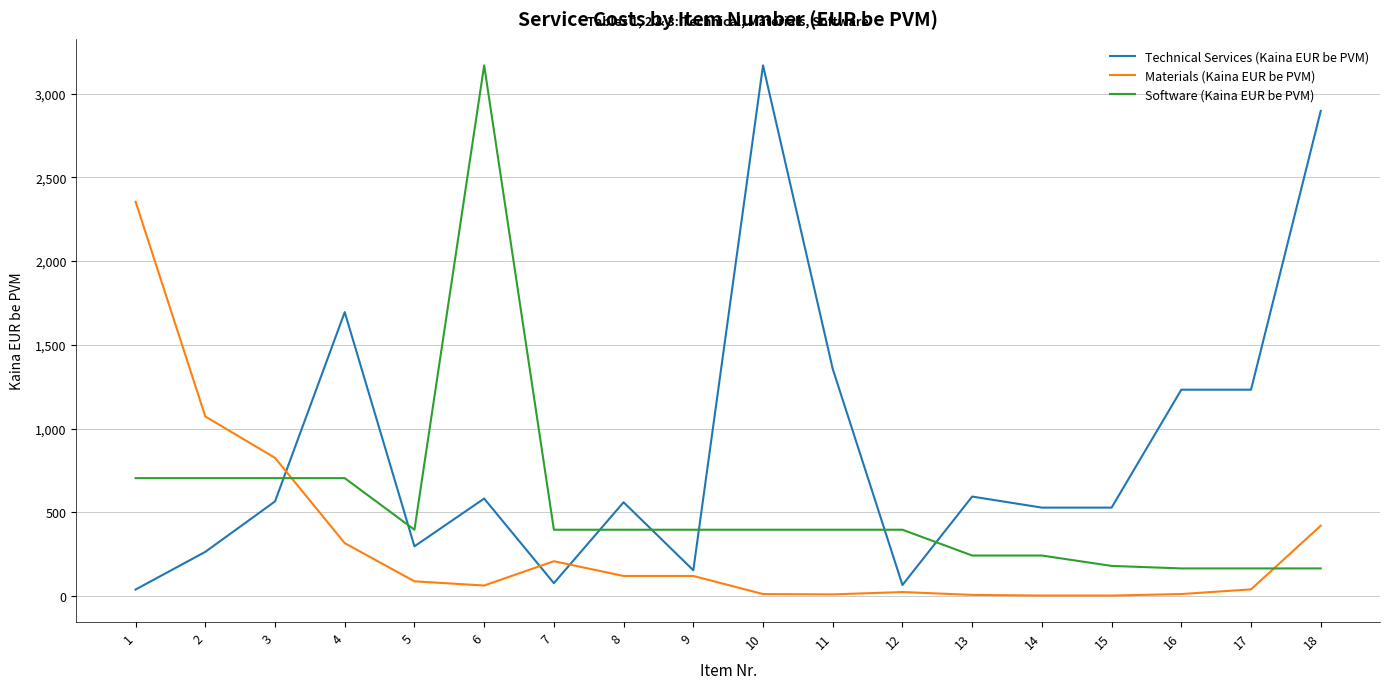

At how many categories does at least one series exceed 2554?

3